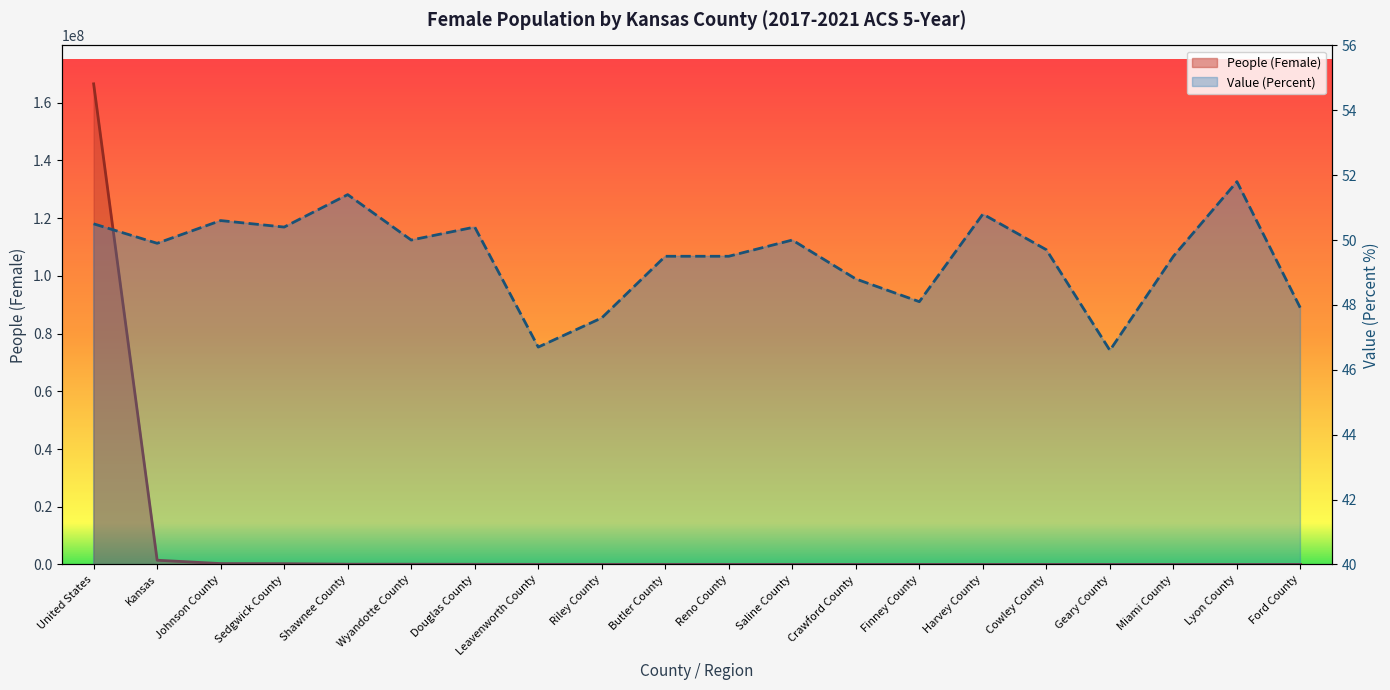

How many categories are shown in the chart?

20